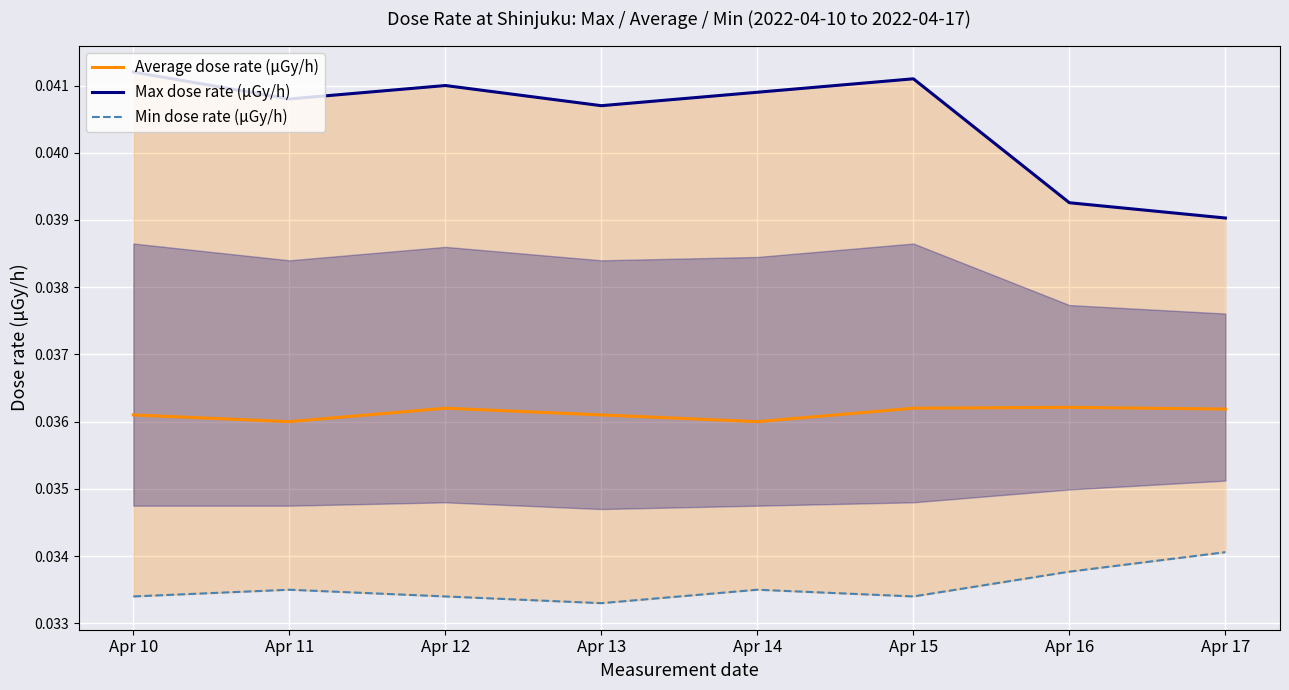

Which category has the lowest value in the Min dose rate (μGy/h) series?

Apr 13